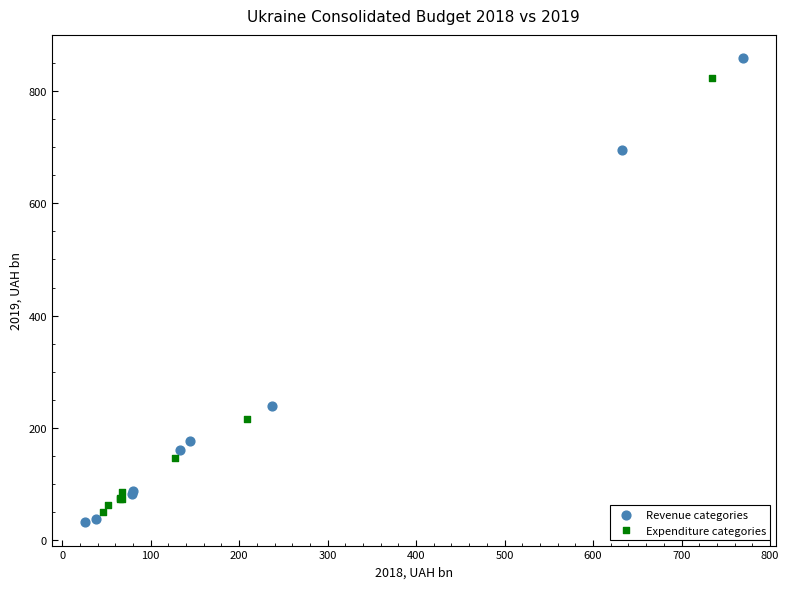

Which series has the largest Y range (max minus min)?

Revenue categories